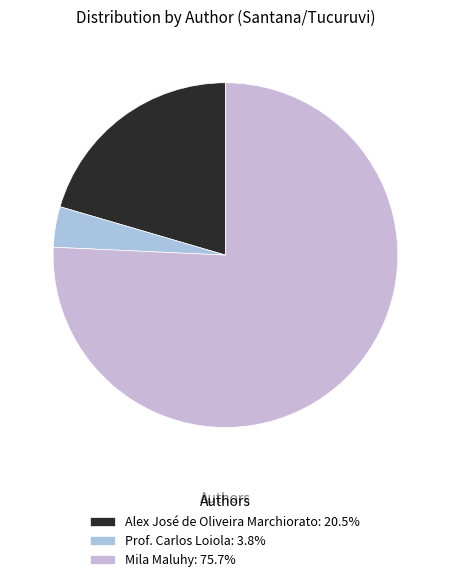

Does Alex José de Oliveira Marchiorato account for over 50% of the chart?

No